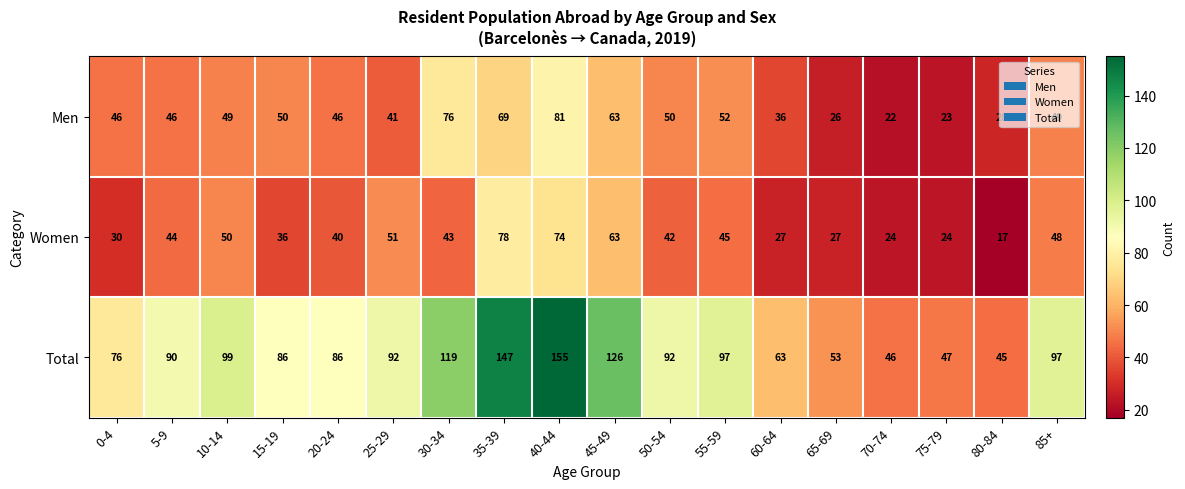

Where does the Women series first go above 43?

5-9